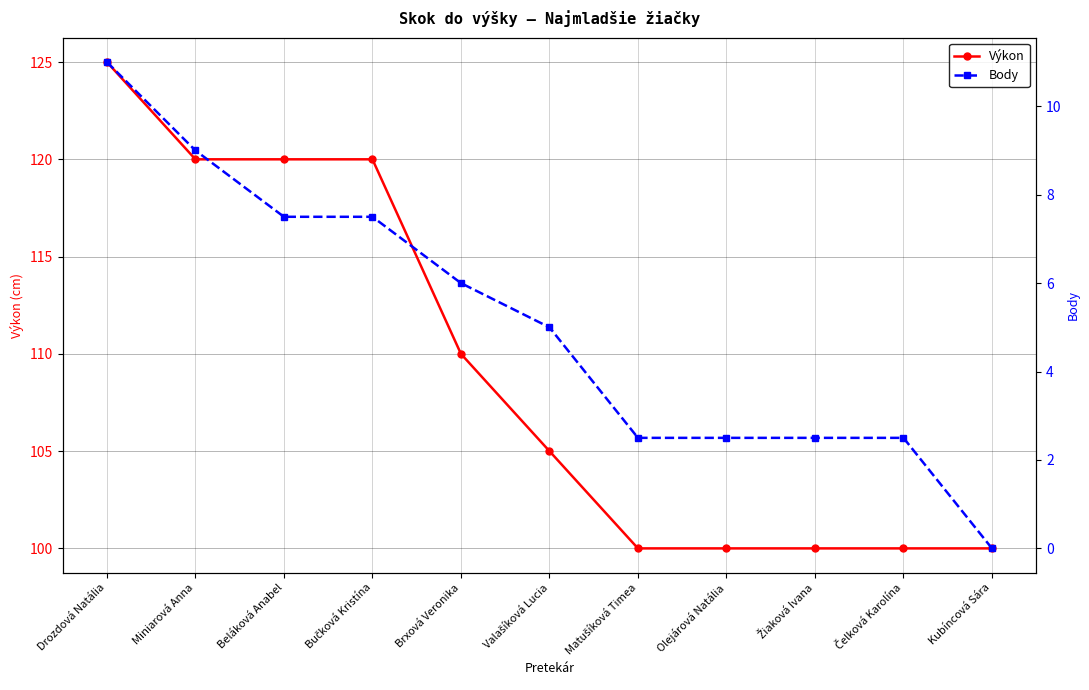

Reading right to left, list all the values displayed in this chart.

Výkon: 100.0	100.0	100.0	100.0	100.0	105.0	110.0	120.0	120.0	120.0	125.0
Body: 0.0	2.5	2.5	2.5	2.5	5.0	6.0	7.5	7.5	9.0	11.0